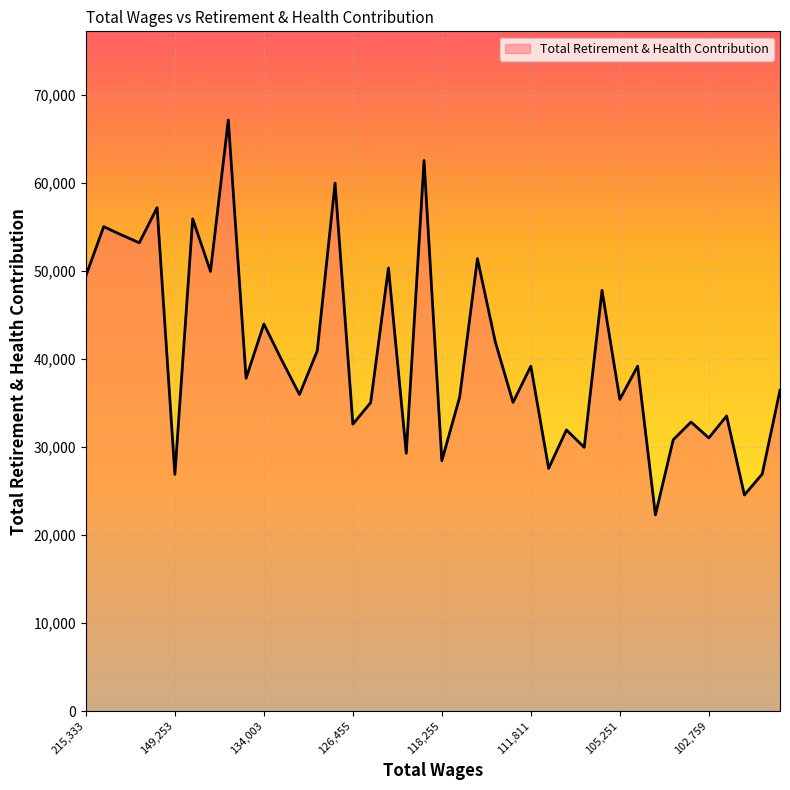

What is the greatest value displayed?

67127